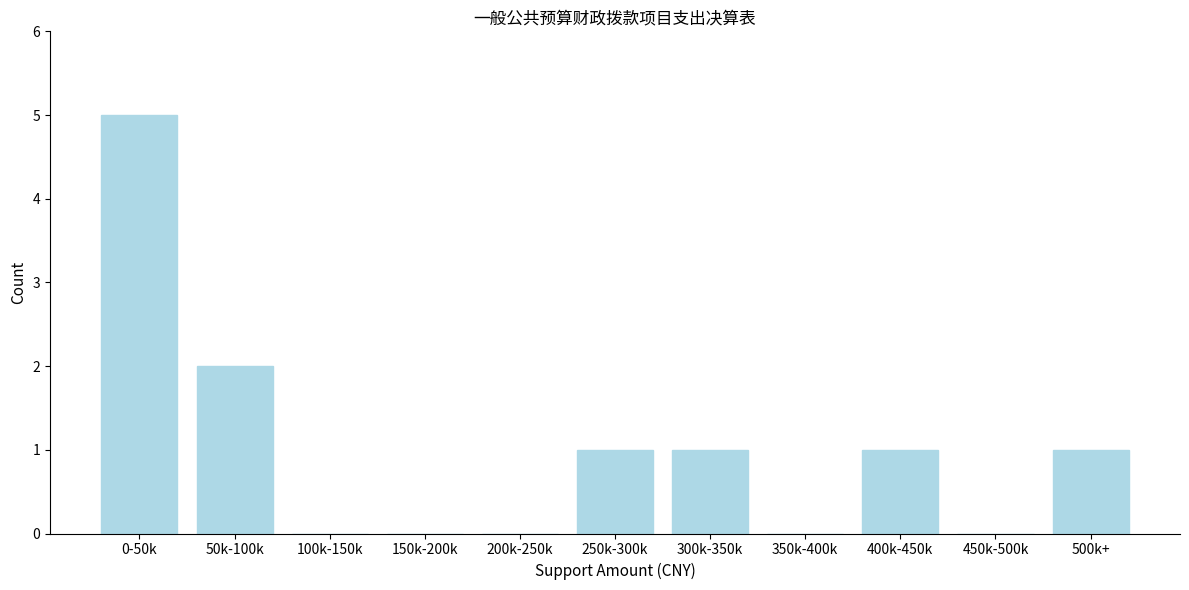

Reading left to right, what are all the values shown in this chart?

0-50k=5	50k-100k=2	100k-150k=0	150k-200k=0	200k-250k=0	250k-300k=1	300k-350k=1	350k-400k=0	400k-450k=1	450k-500k=0	500k+=1